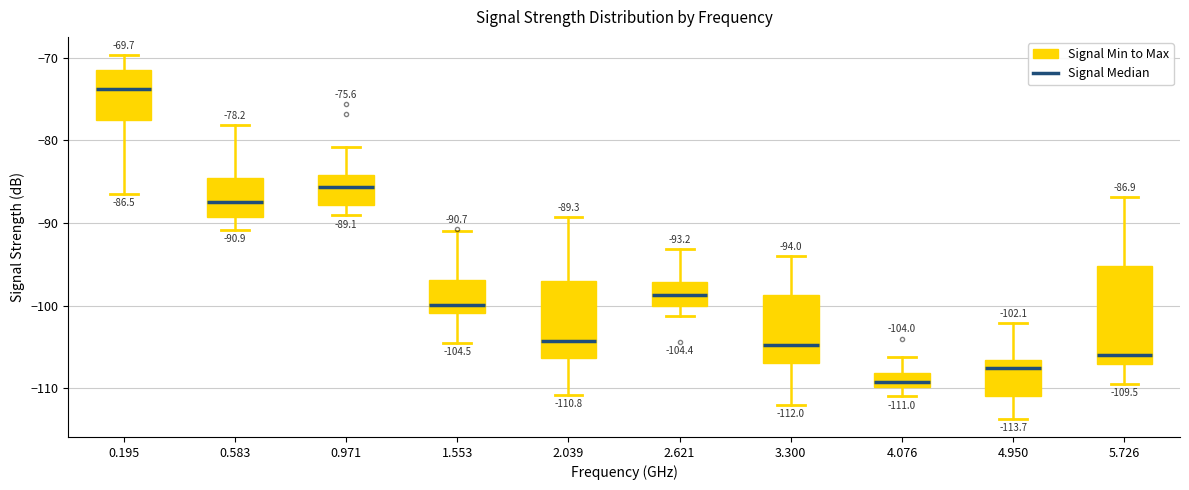

Which box's median line is the lowest?

4.076